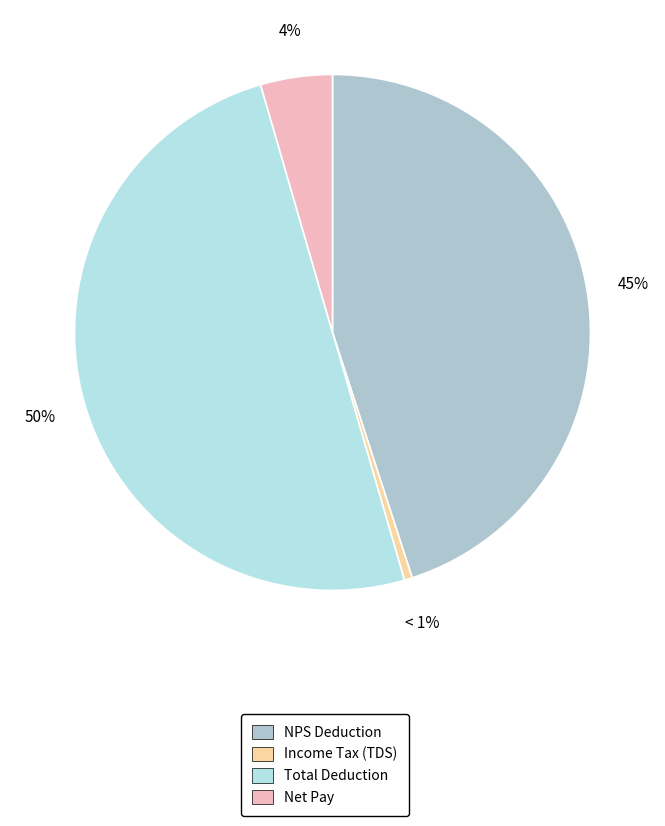

Which category has the smallest portion of the pie?

Income Tax (TDS)